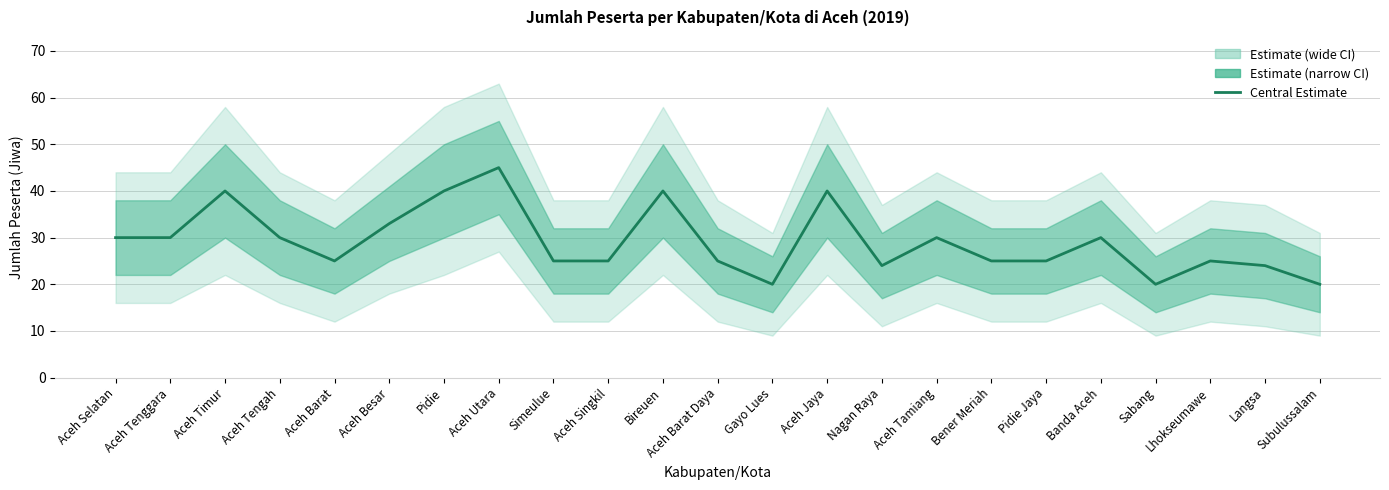

What is the maximum value shown in the chart?

45